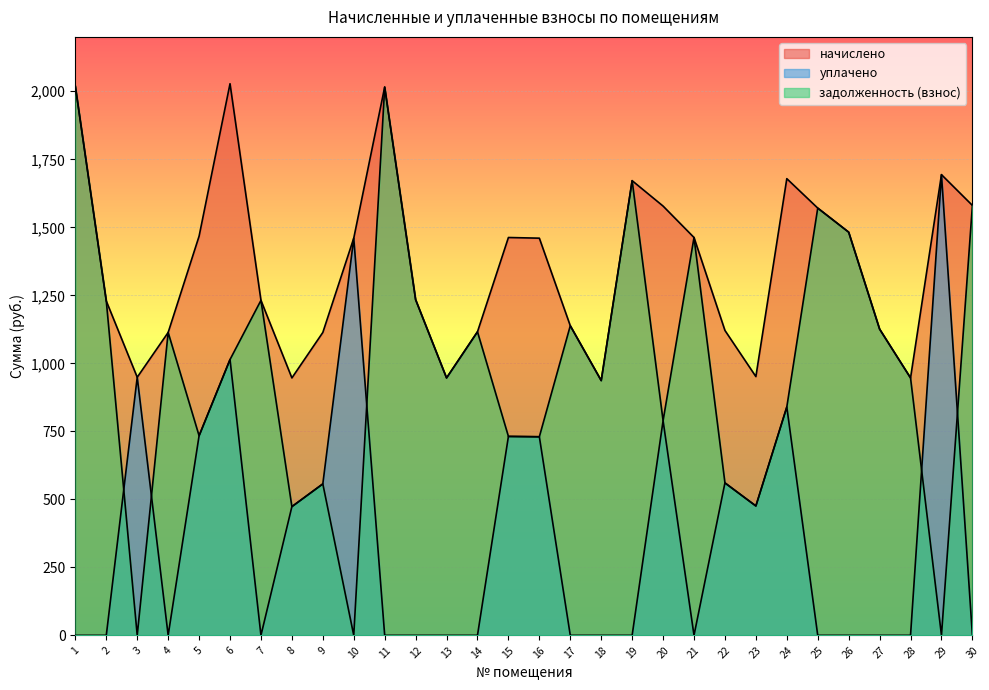

Reading right to left, extract all data points from this chart.

начислено: 1580.5	1693.6	946.3	1125.8	1482.2	1570.7	1678.8	951.2	1120.8	1462.5	1578.0	1671.4	936.5	1138.1	1460.1	1462.5	1115.9	946.3	1233.9	2015.6	1460.1	1113.5	946.3	1231.5	2027.9	1467.4	1113.5	948.8	1229.0	2018.0
уплачено: 0.0	1693.6	0.0	0.0	0.0	0.0	839.4	475.6	560.4	0.0	789.0	0.0	0.0	0.0	730.0	731.3	0.0	0.0	0.0	0.0	1460.1	556.7	473.2	0.0	1013.9	733.7	0.0	948.8	0.0	0.0
задолженность (взнос): 1580.5	0.0	946.3	1125.8	1482.2	1570.7	839.4	475.6	560.4	1462.5	789.0	1671.4	936.5	1138.1	730.0	731.3	1115.9	946.3	1233.9	2015.6	0.0	556.7	473.2	1231.5	1013.9	733.7	1113.5	0.0	1229.0	2018.0